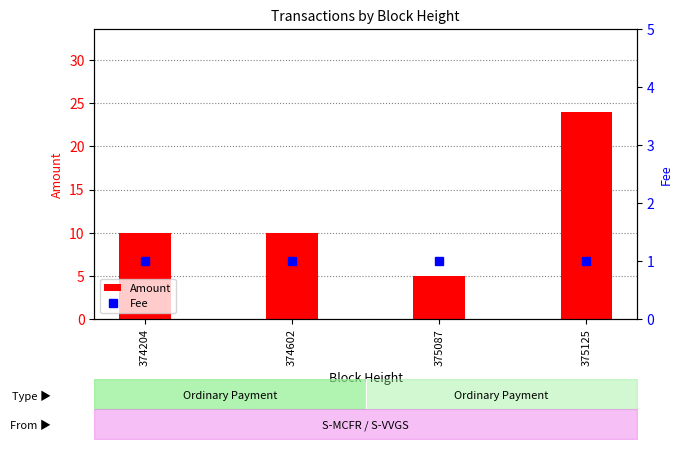

Is the value of Amount at 375125 greater than the value of Fee at 375125?

Yes